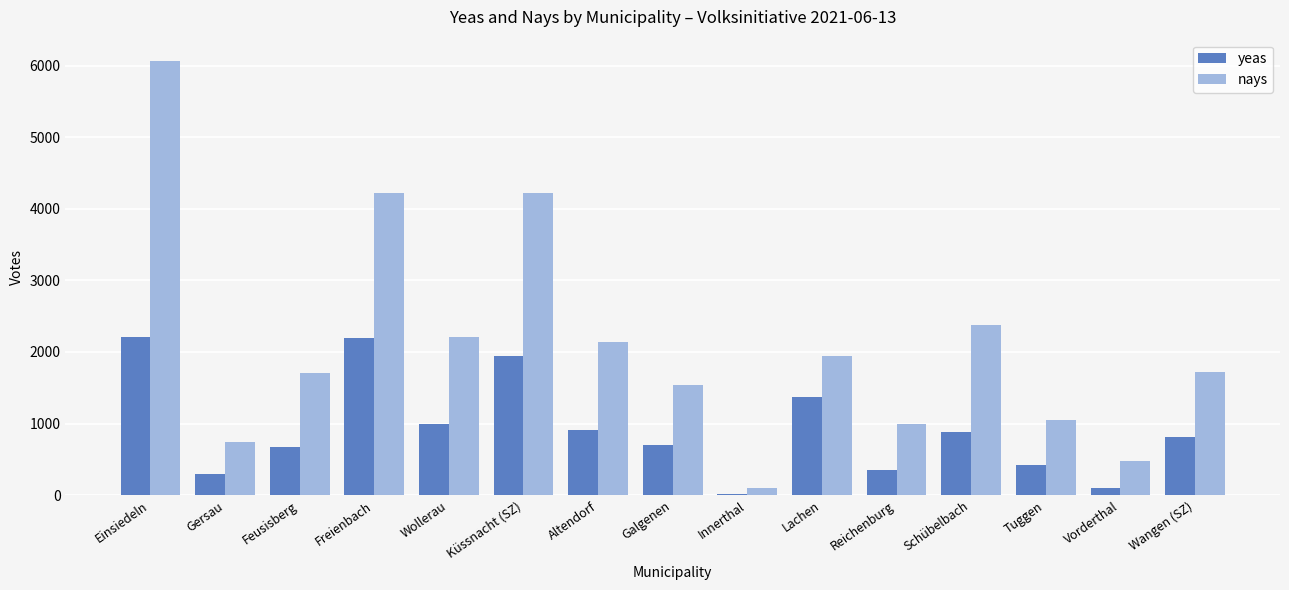

What value does the nays series have at Gersau?

738